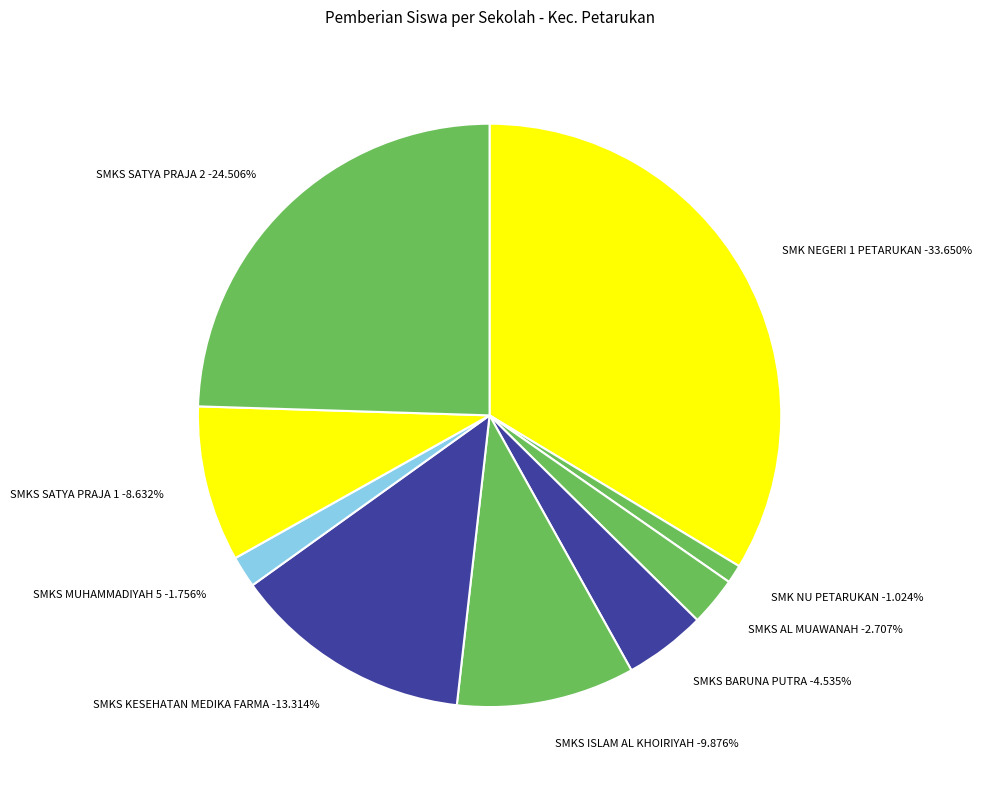

Which category has the smallest portion of the pie?

SMK NU PETARUKAN